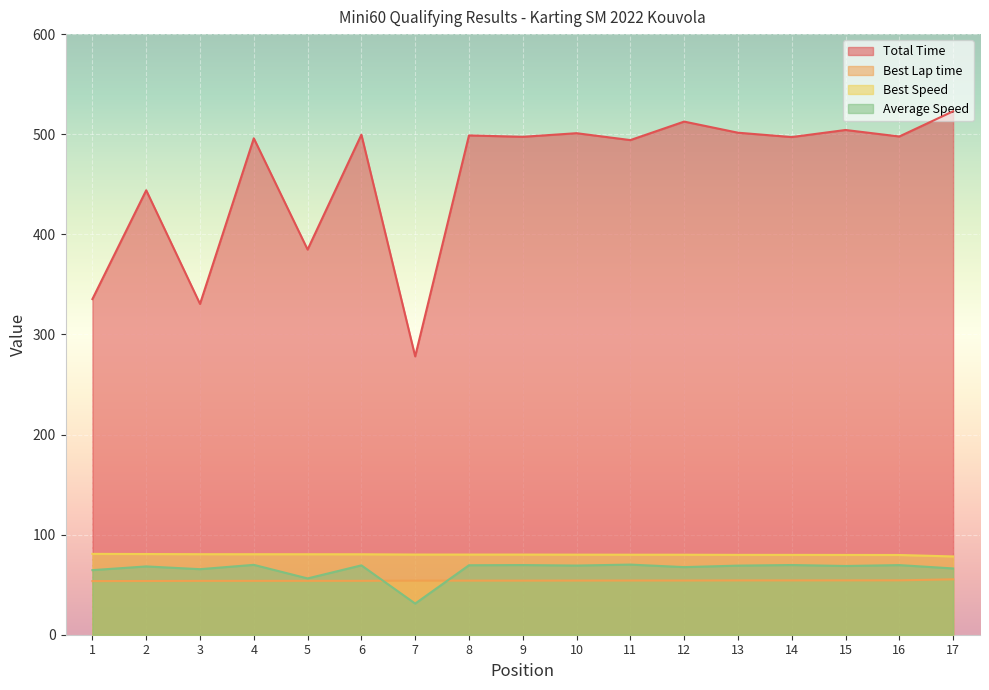

Rank the series at 17 from highest to lowest value.

Total Time, Best Speed, Average Speed, Best Lap time